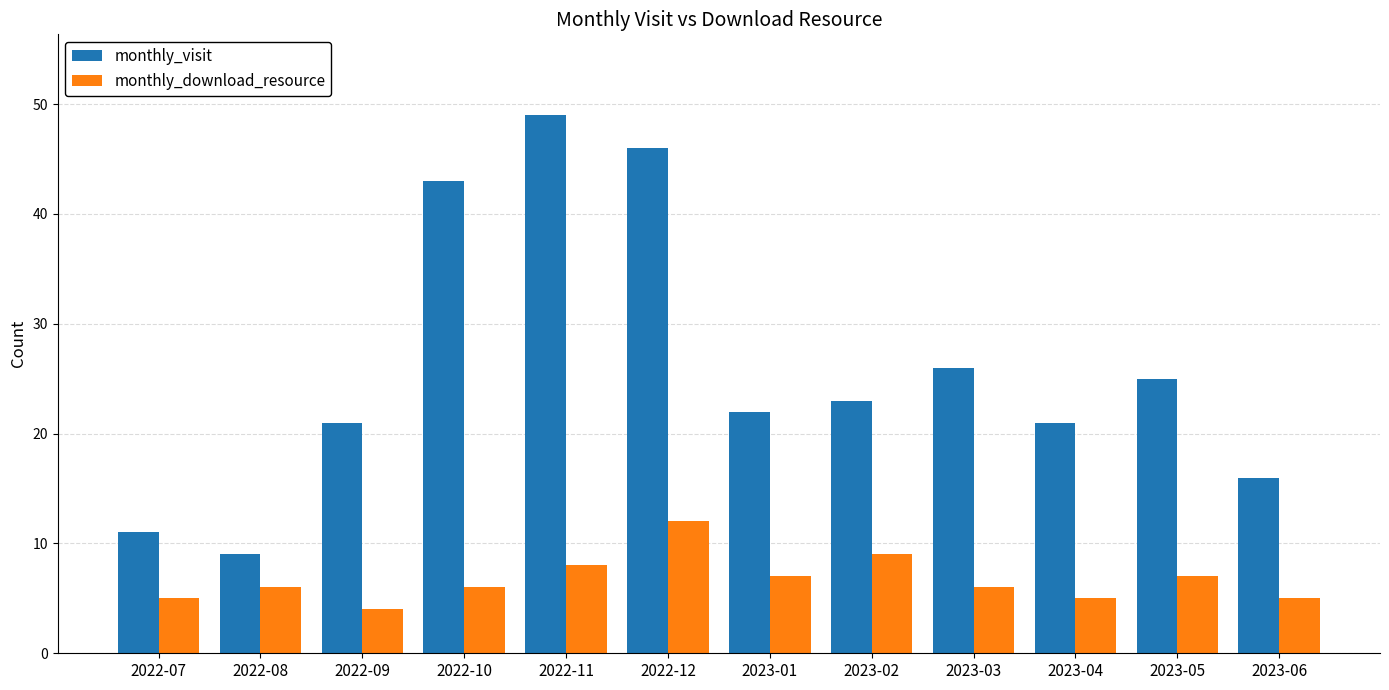

How many distinct data groups are displayed?

2